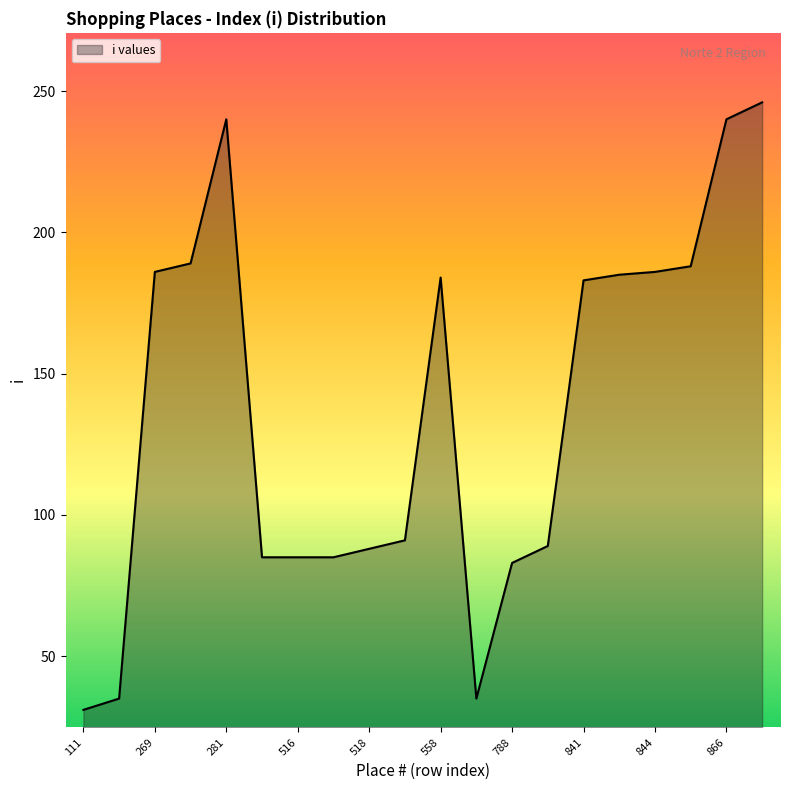

What is the minimum value shown in the chart?

31